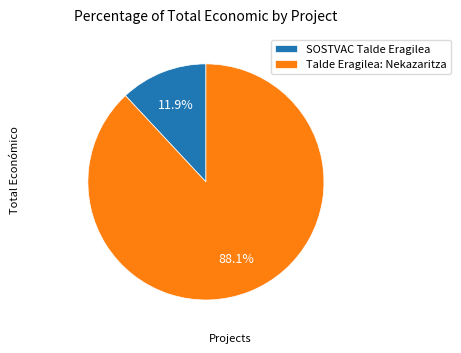

To the nearest percent, what is the difference between the SOSTVAC Talde Eragilea and Talde Eragilea: Nekazaritza slice percentages?

76%